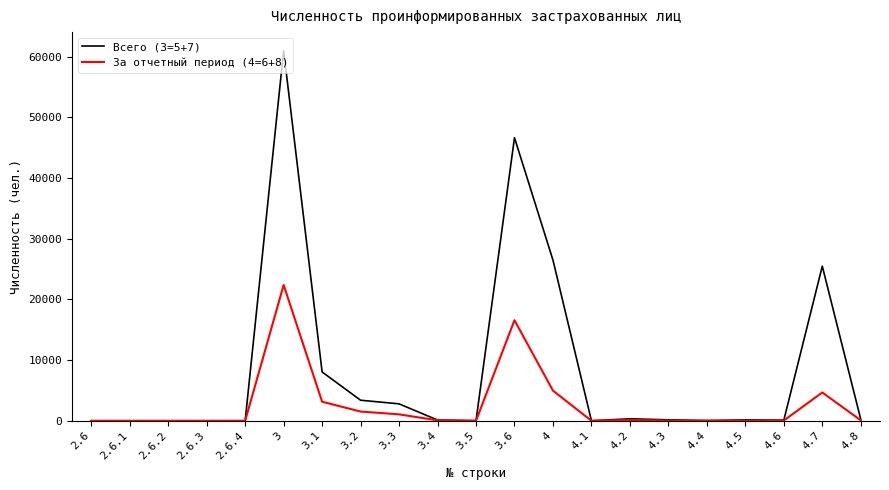

Which series has the largest total across all categories?

Всего (3=5+7)